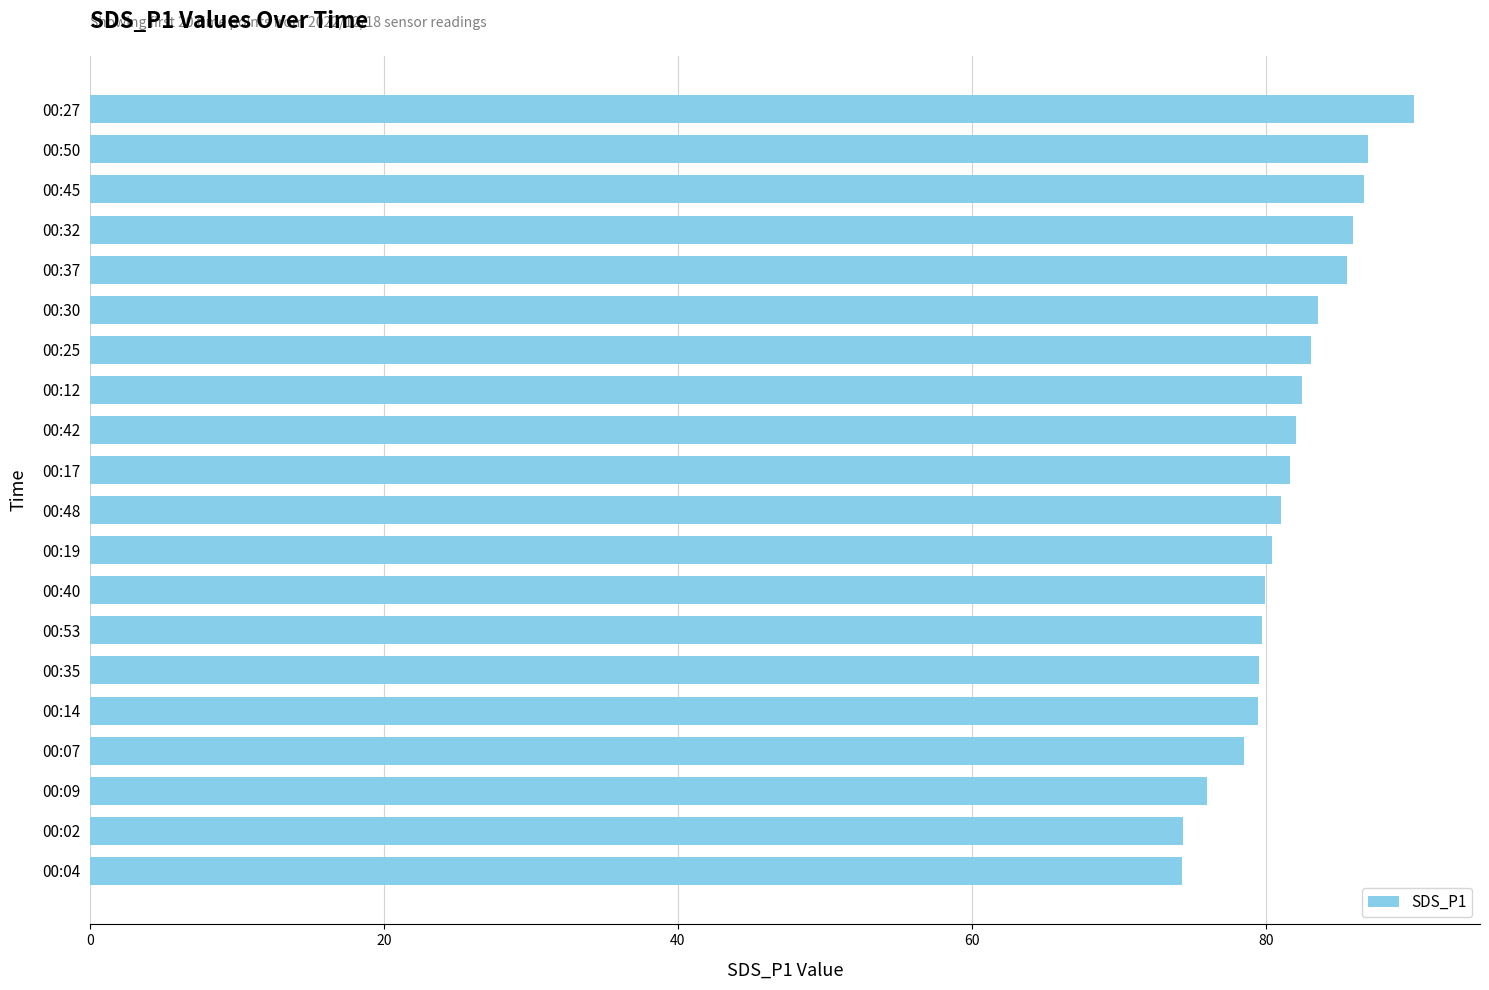

What is the greatest value displayed?

90.1